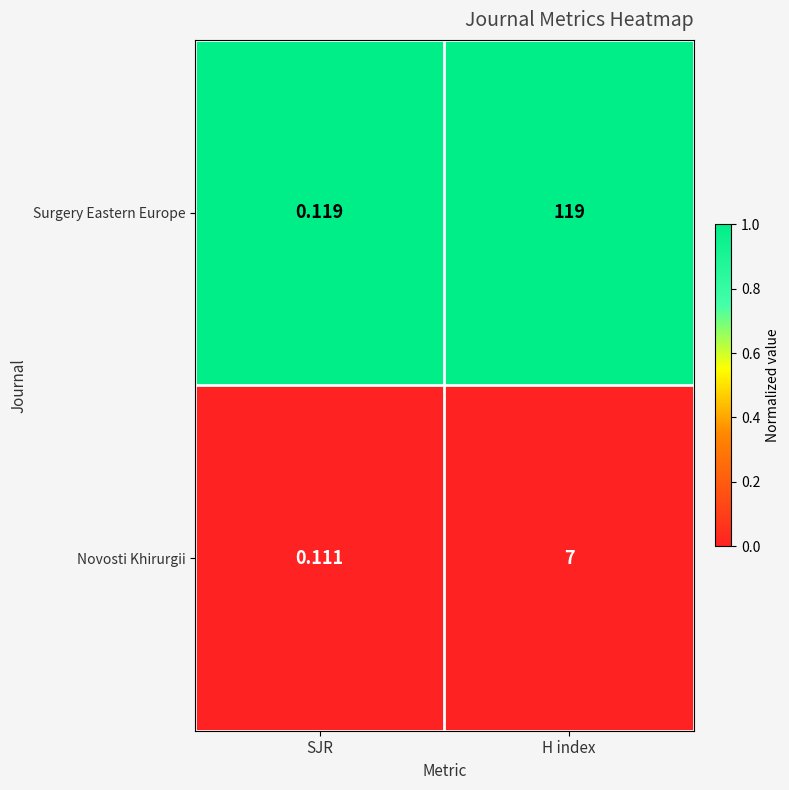

Which series has the largest range (max minus min)?

Surgery Eastern Europe